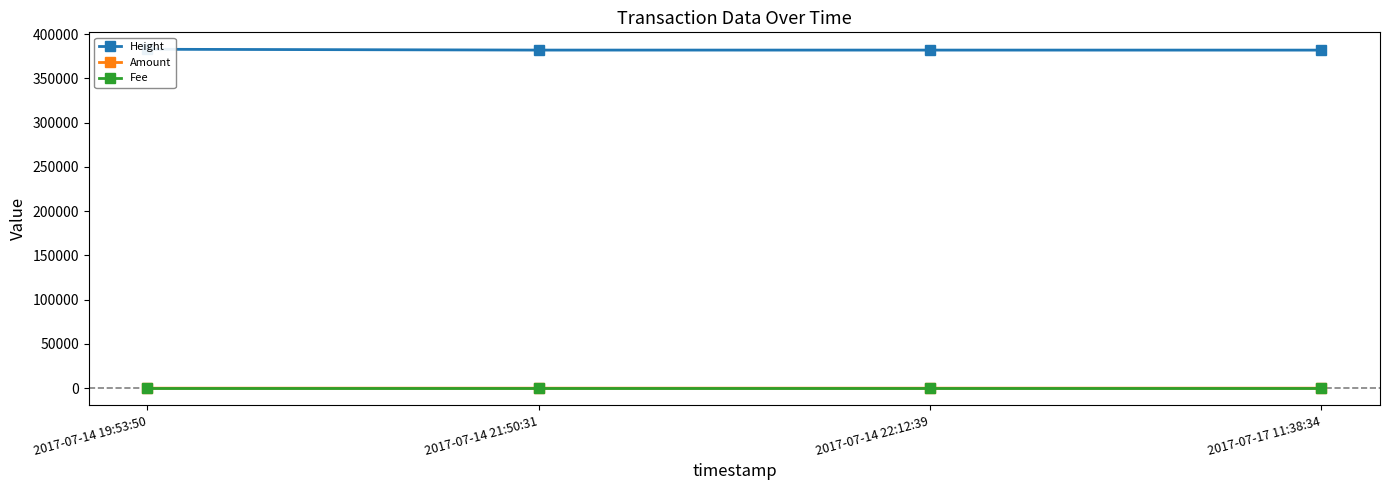

What position from the left is 2017-07-14 21:50:31?

2